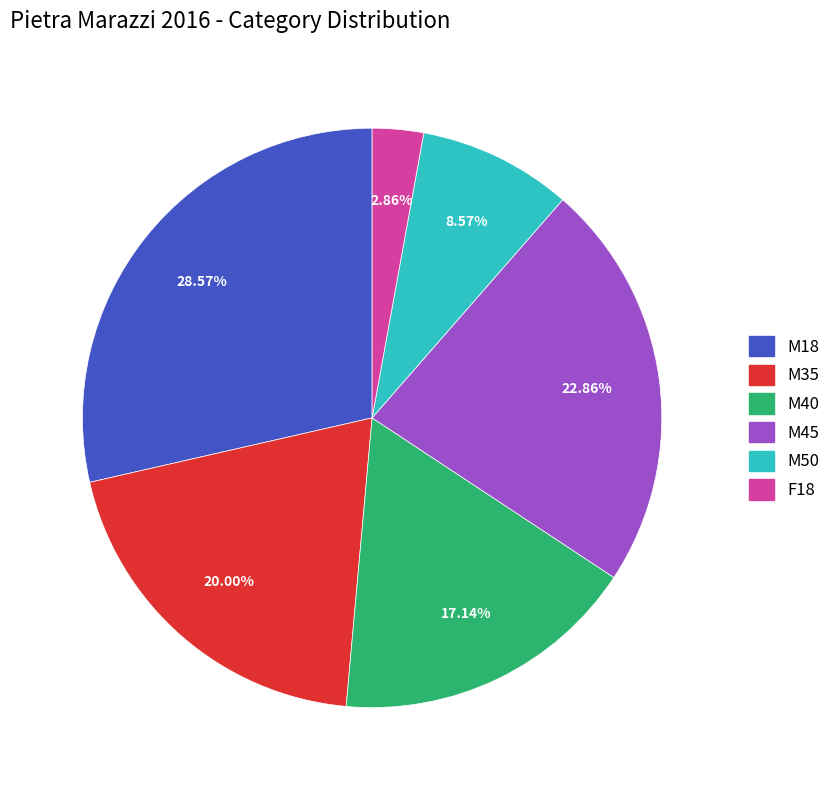

Between M35 and F18, which is larger?

M35